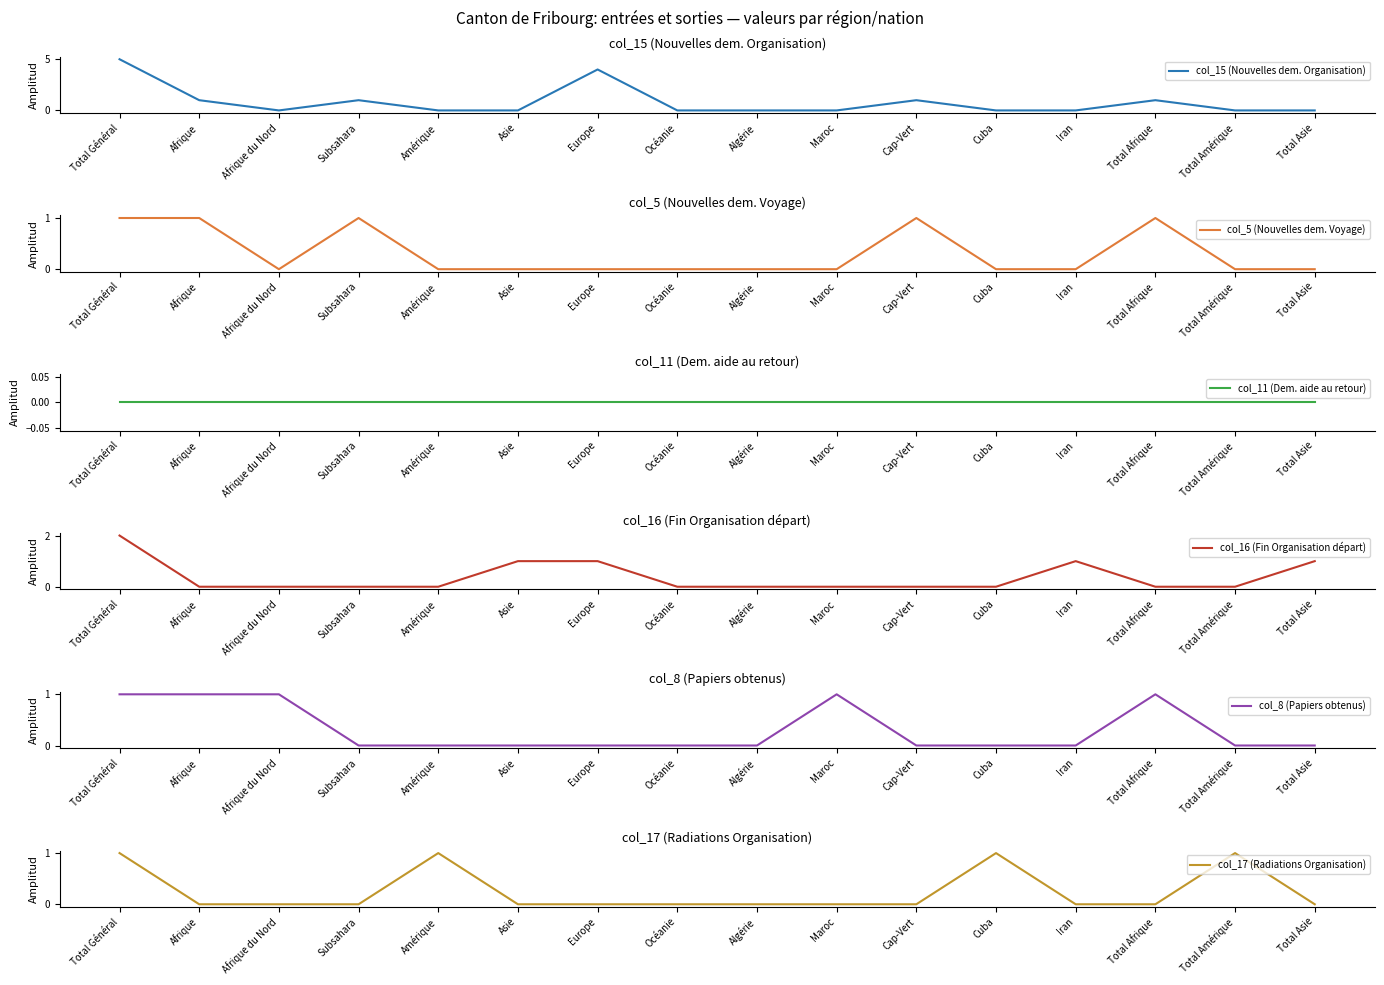

Where is col_5 (Nouvelles dem. Voyage) nearest to the value 0?

Afrique du Nord